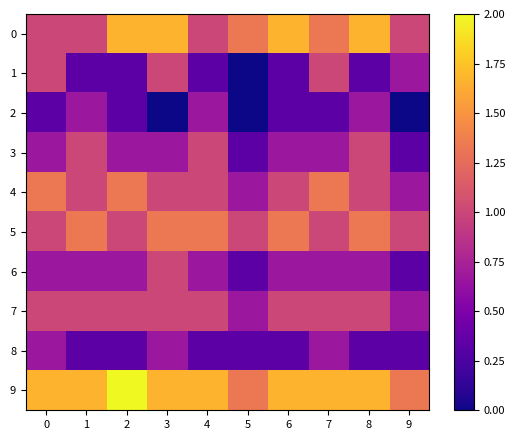

At how many categories does at least one series exceed 1?

10